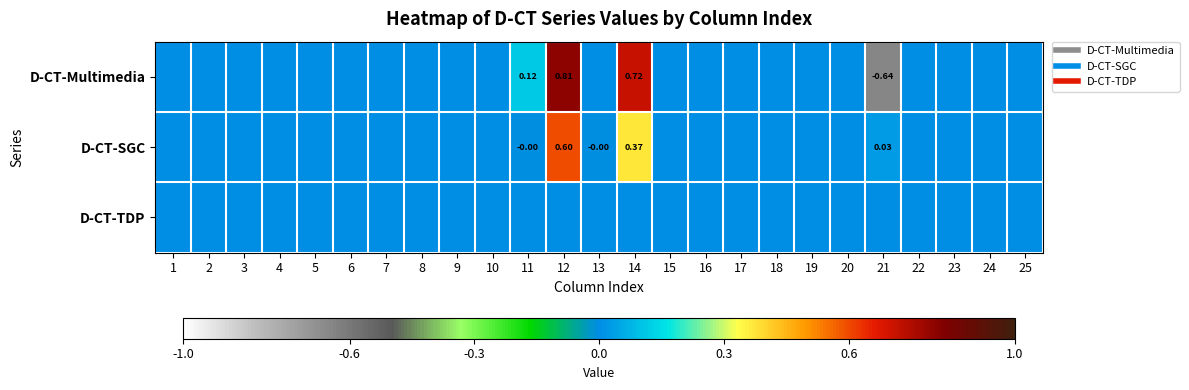

Which series has the widest spread of values?

D-CT-Multimedia